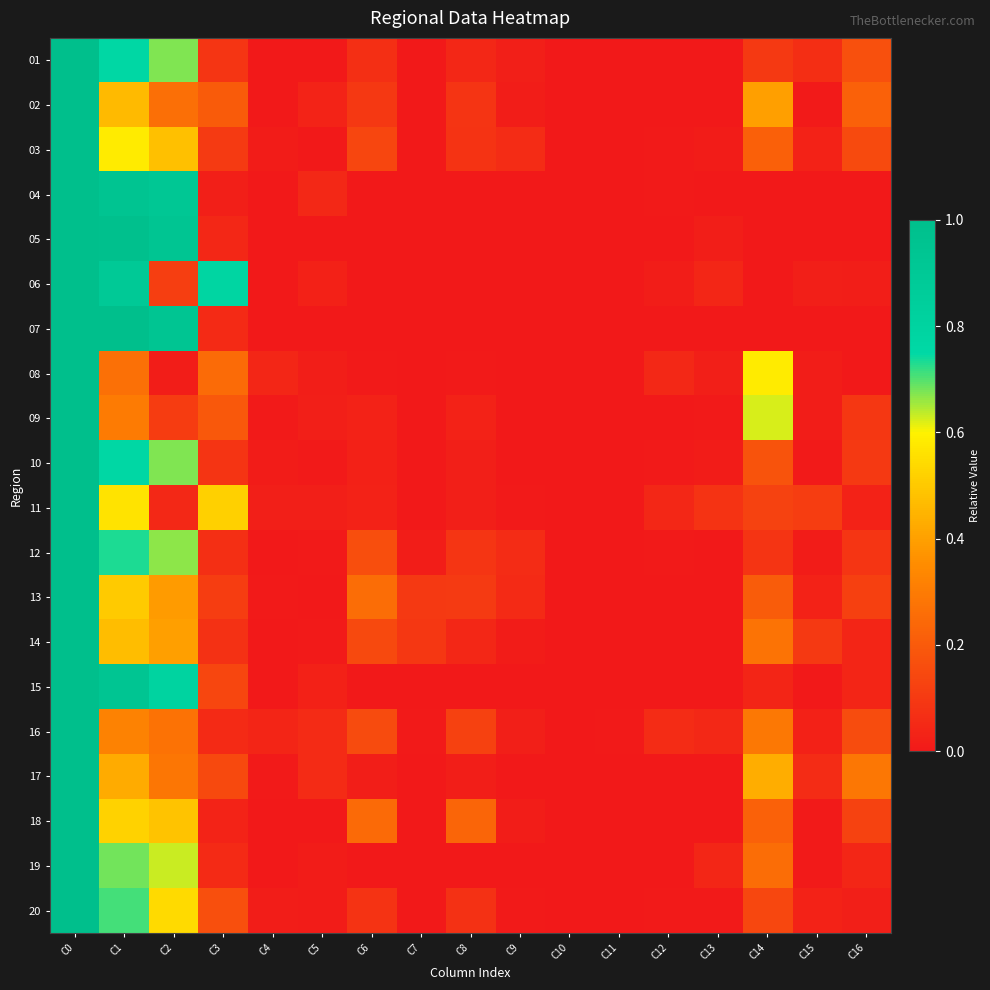

At which category does the chart reach its peak across all series?

C0